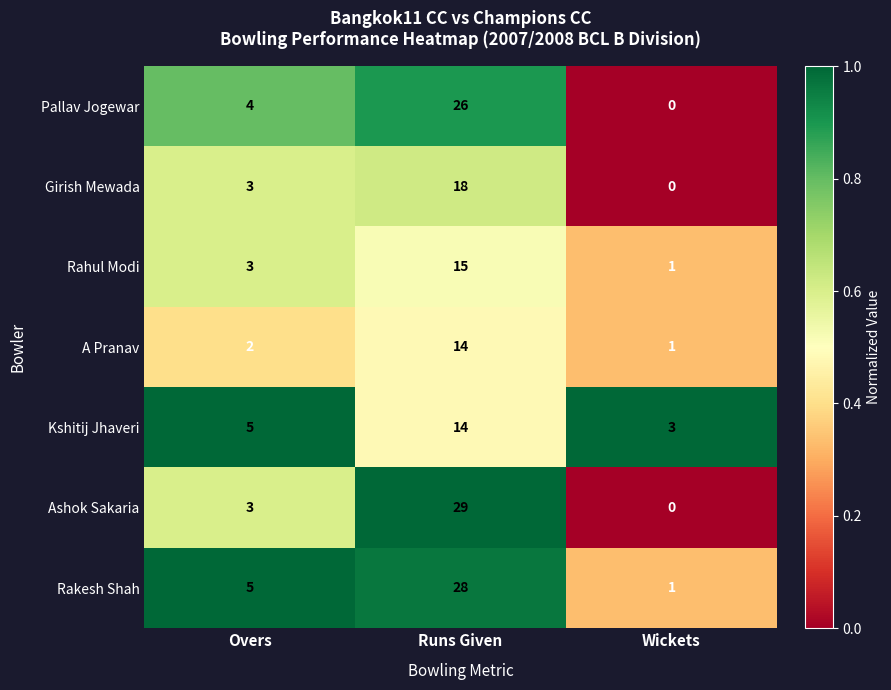

What is the difference between the Pallav Jogewar values at Overs and Wickets?

4